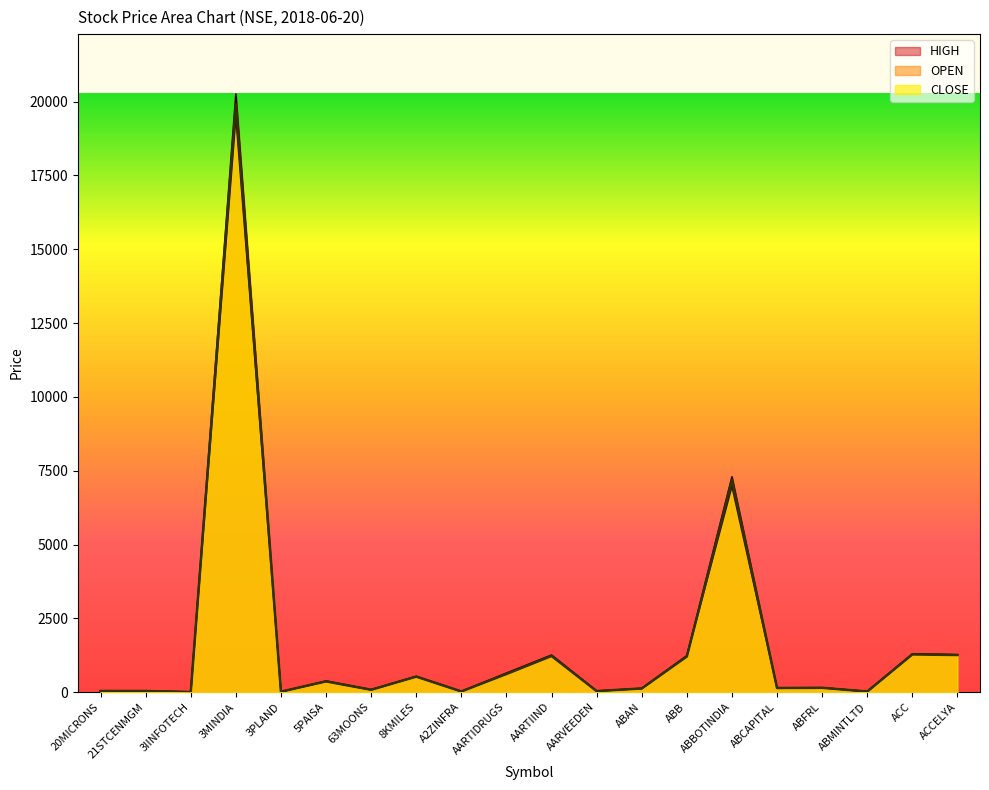

Reading left to right, what are all the values shown in this chart?

OPEN: 38.6	37.5	4.0	19499.0	14.0	360.3	75.3	528.7	22.2	629.0	1230.0	35.0	123.2	1225.0	6974.9	138.7	146.5	20.0	1292.0	1264.4
HIGH: 38.6	37.8	4.4	20262.0	14.6	375.9	84.7	531.5	23.5	645.0	1256.0	36.0	125.2	1235.0	7293.0	141.7	148.4	20.0	1292.0	1264.5
CLOSE: 38.2	37.8	4.3	19907.5	14.0	364.2	81.0	524.0	22.9	612.0	1223.3	34.9	123.3	1204.4	7178.1	139.2	146.1	20.0	1275.2	1256.9